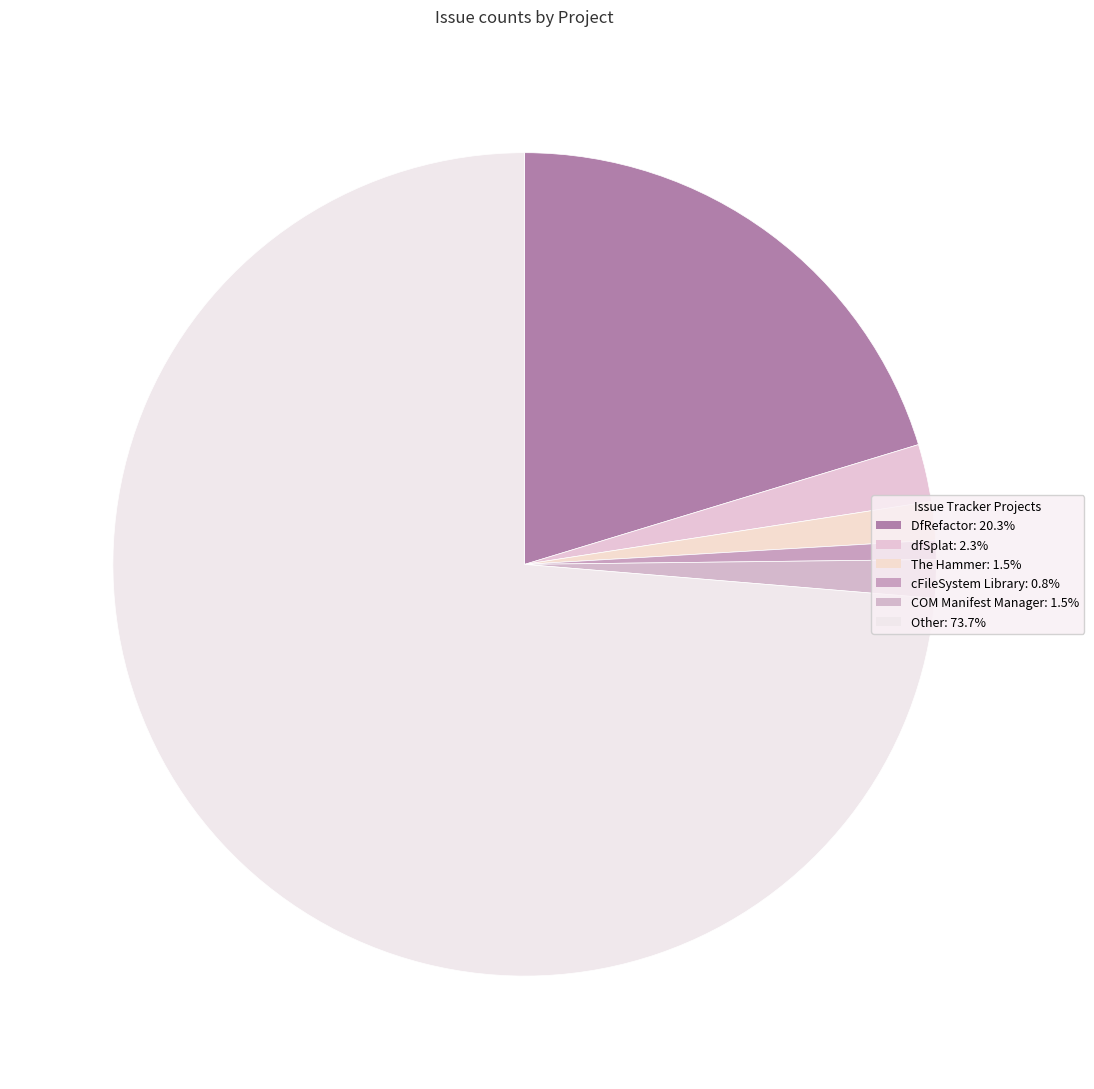

Rank the categories by value from lowest to highest.

cFileSystem Library, The Hammer, COM Manifest Manager, dfSplat, DfRefactor, Other